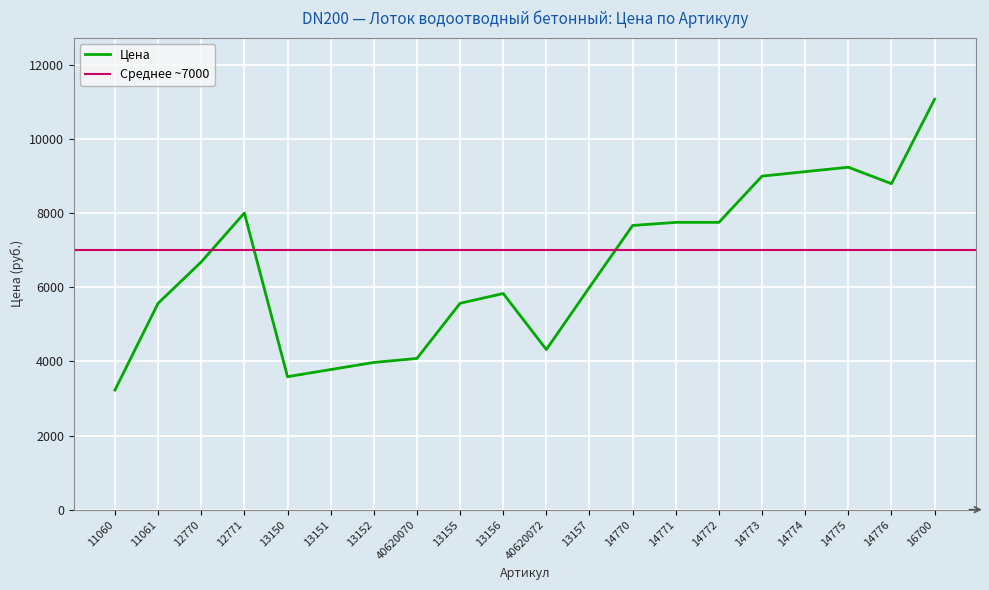

What value does the data have at 14773, to the nearest 100?

9000